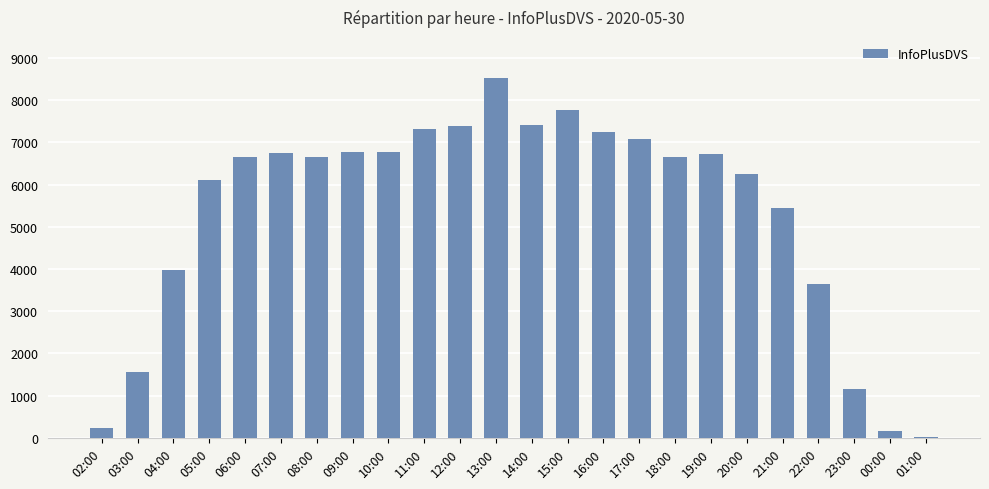

What is the difference between the values at 14:00 and 03:00?

5859